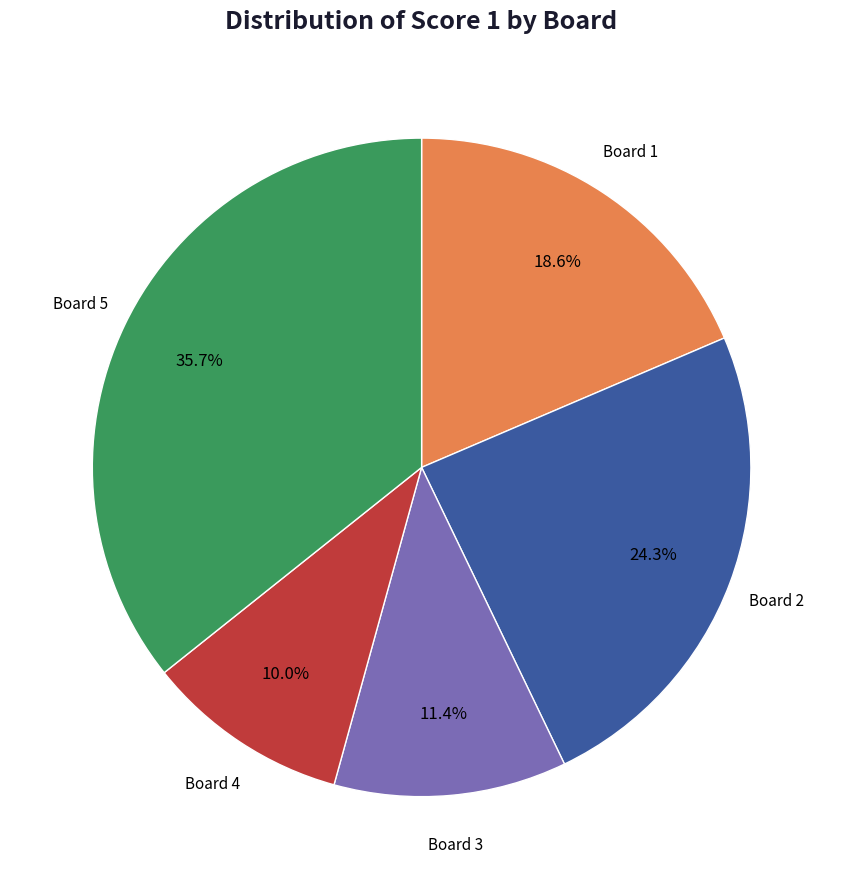

To the nearest percent, what is the average slice percentage?

20%